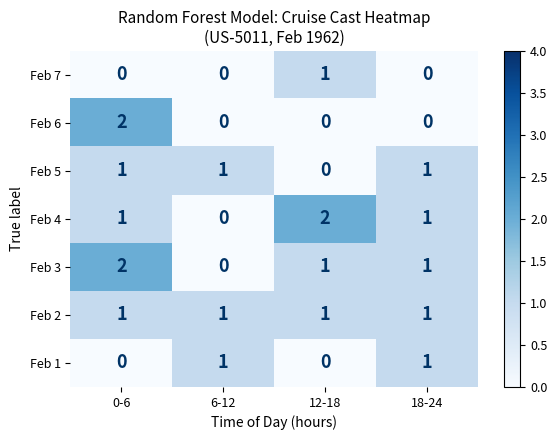

Which category has the highest value in the Feb 3 series?

0-6